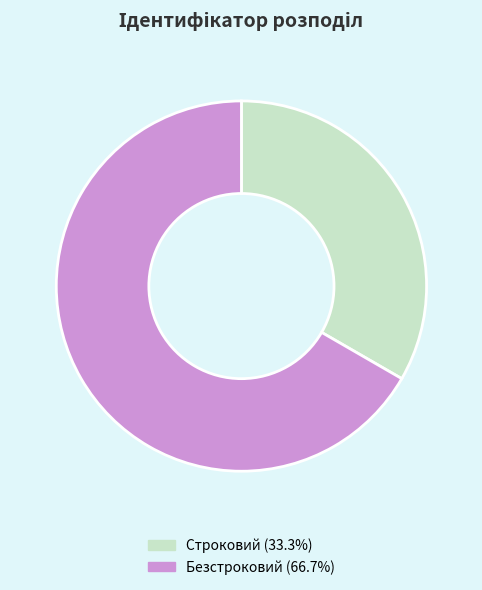

Does any single category account for the majority?

Yes